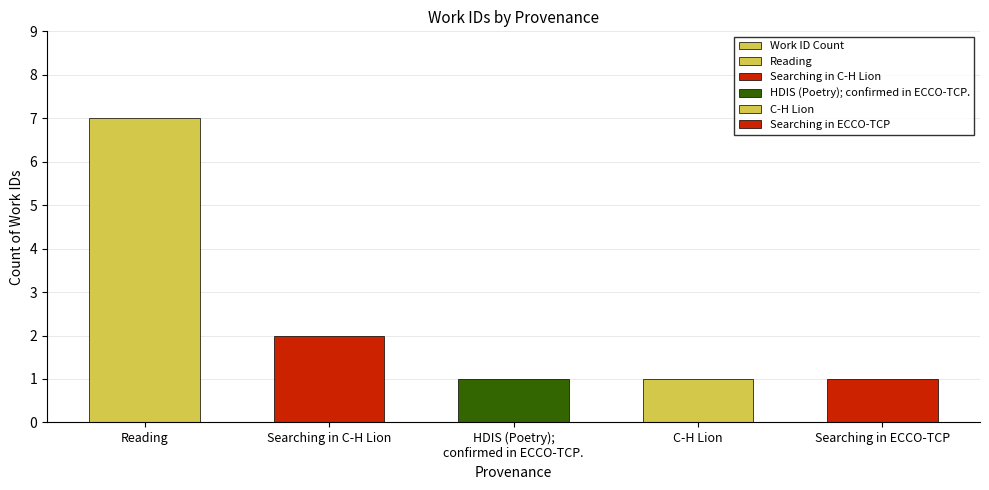

Count the values in the range 1 to 2.

4